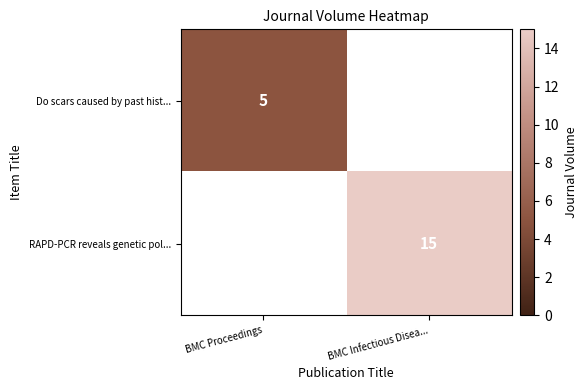

True or false: Do scars caused by past hist... has a value of 5 at BMC Proceedings.

True